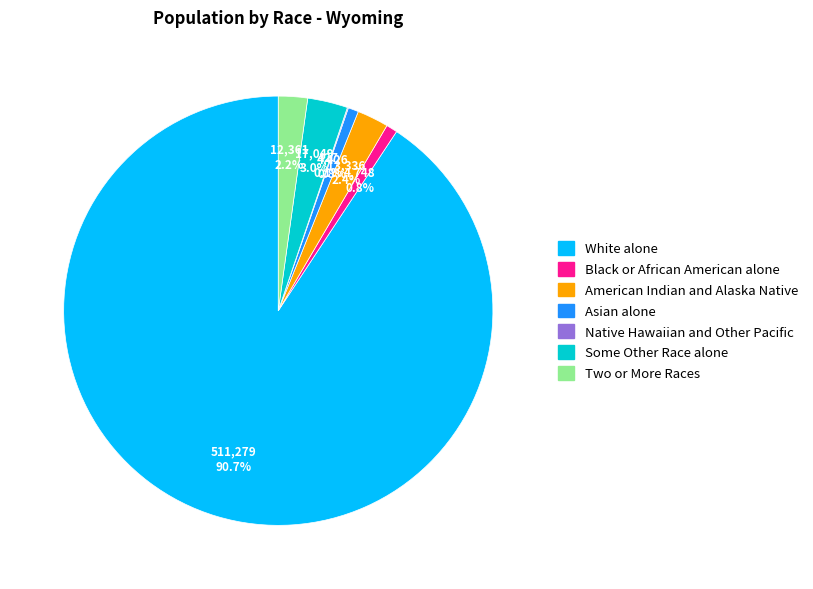

Combined, do Two or More Races and American Indian and Alaska Native account for over 50%?

No